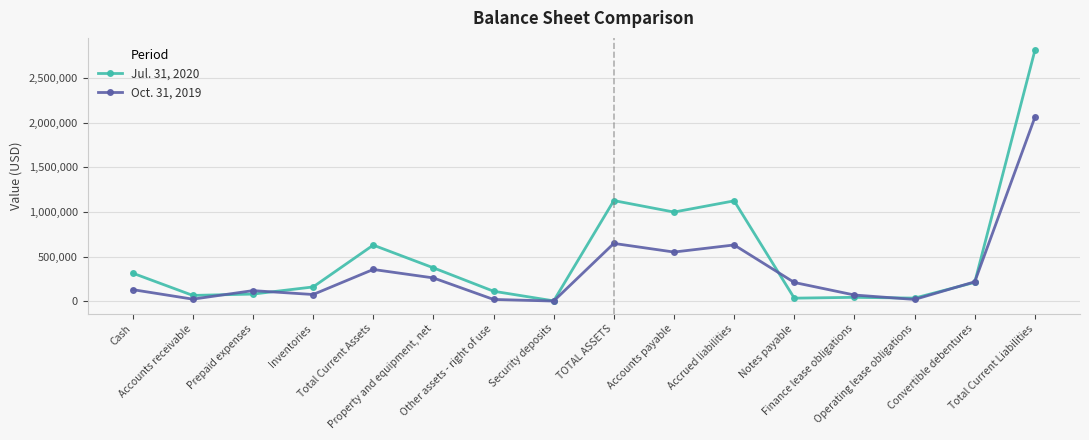

List the series in order of their peak value, lowest first.

Oct. 31, 2019, Jul. 31, 2020